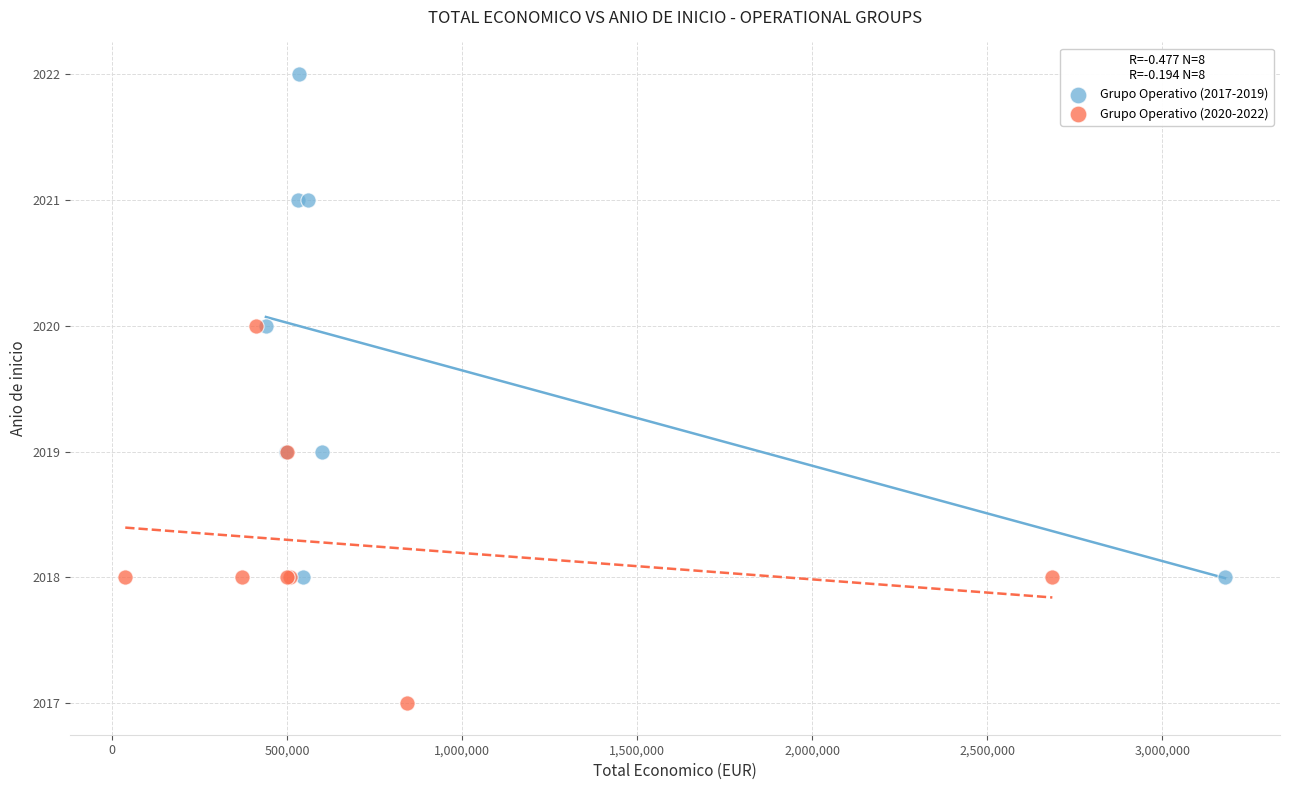

Which series contains the highest Y value?

Grupo Operativo (2017-2019)